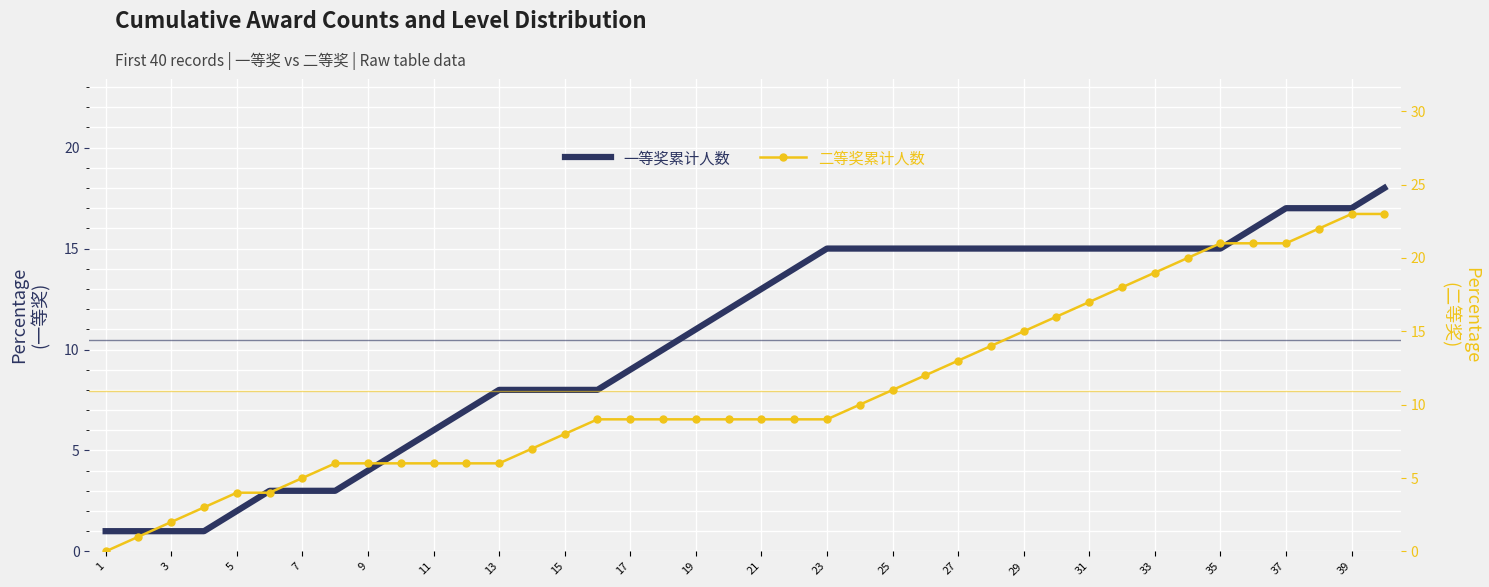

At how many categories does at least one series exceed 12?

20